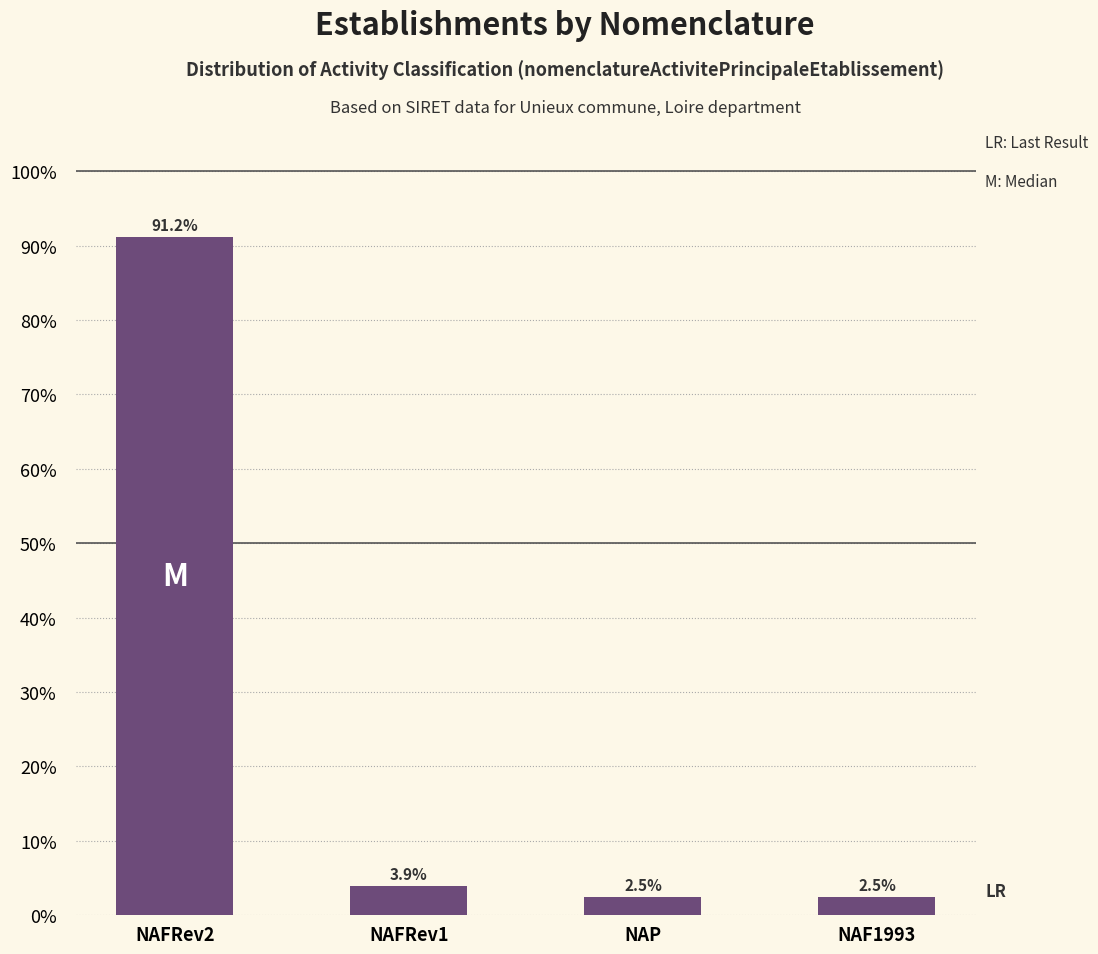

Does the chart contain any negative values?

No